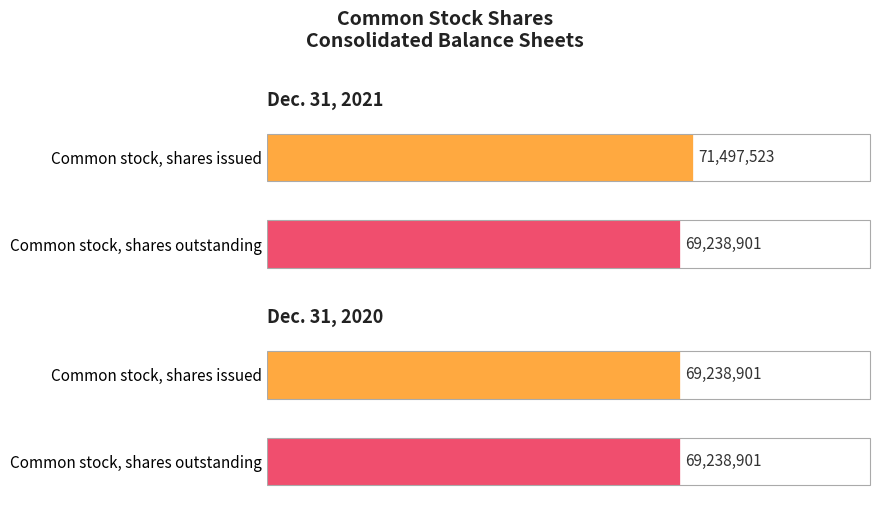

Count the number of categories in the chart.

2